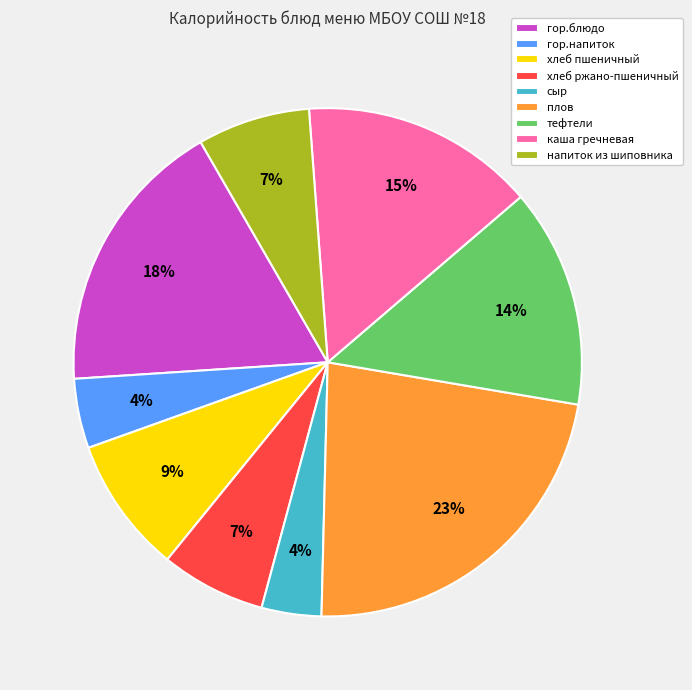

Which category has the biggest portion of the pie?

плов